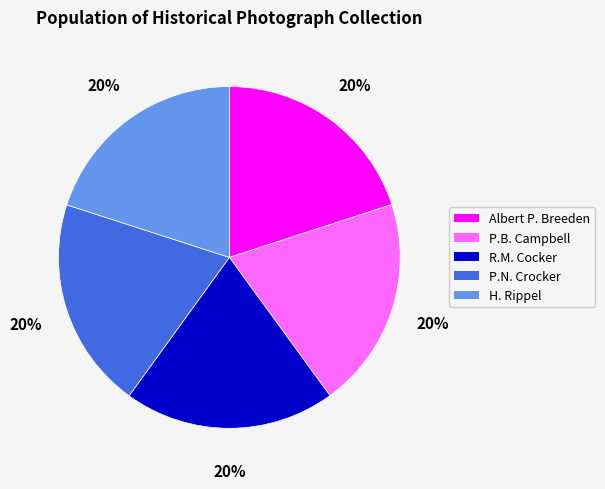

True or false: P.N. Crocker accounts for 20% of the total.

True